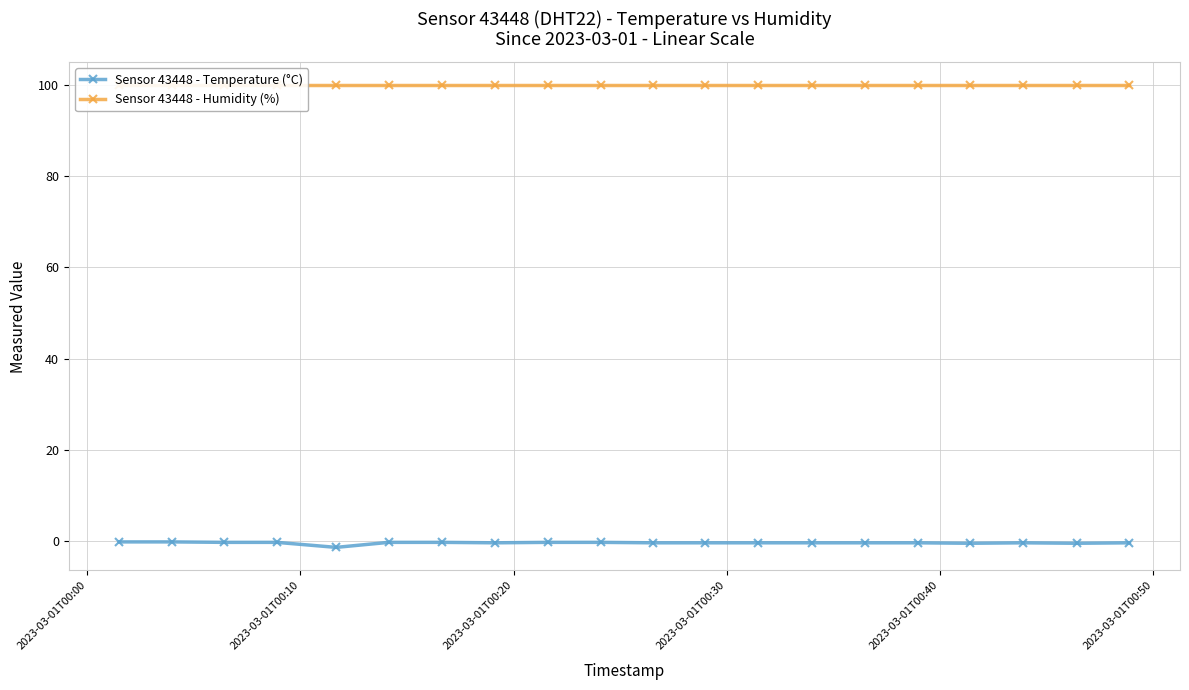

True or false: Sensor 43448 - Temperature (°C) has more than 0 interior local peaks.

True